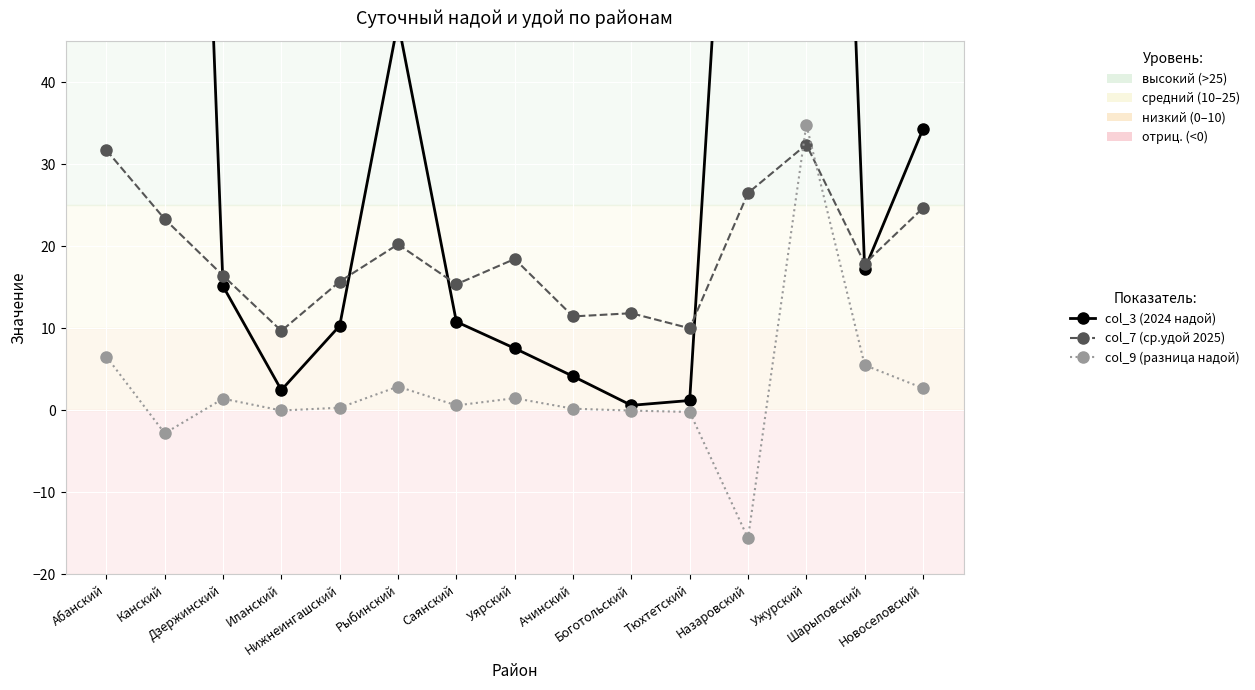

What is the sum of all col_7 (ср.удой 2025) values?

285.6